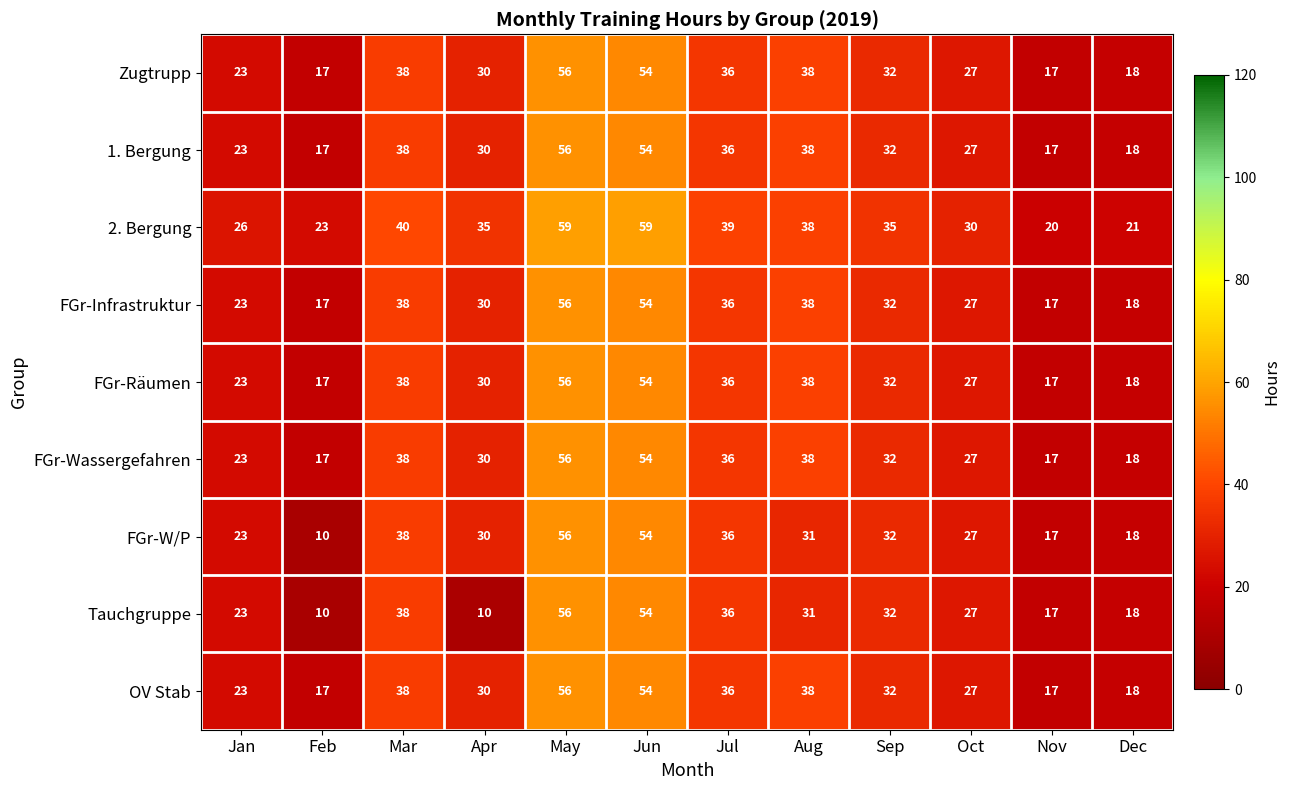

What is the maximum value shown in the chart?

59